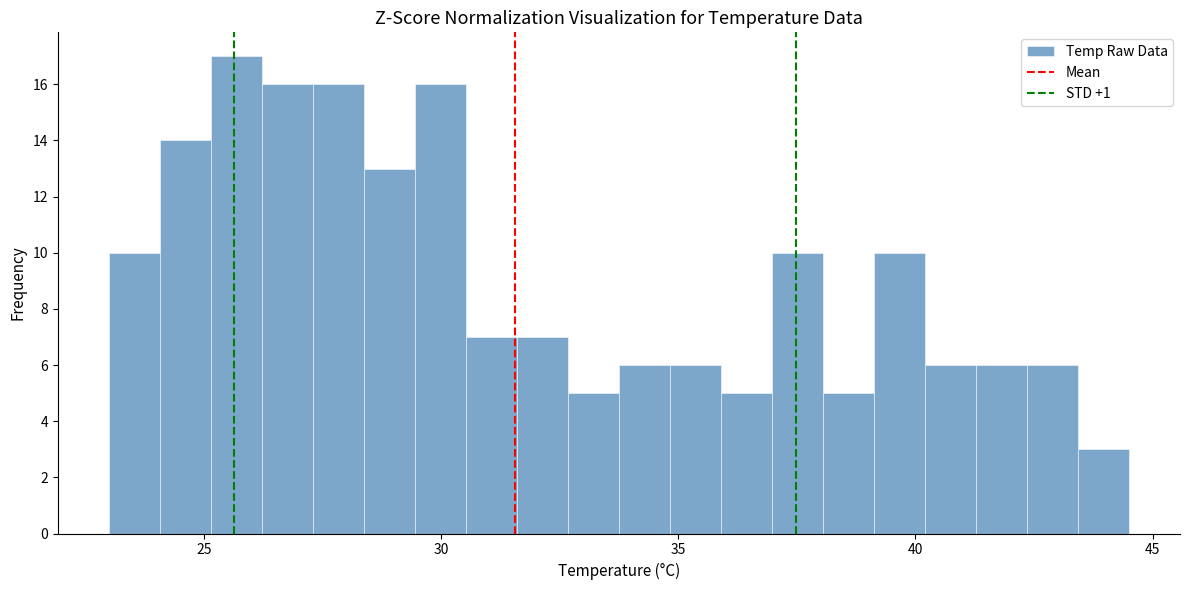

Read against the x-axis, roughly where is the centre of the tallest bar?

25.5